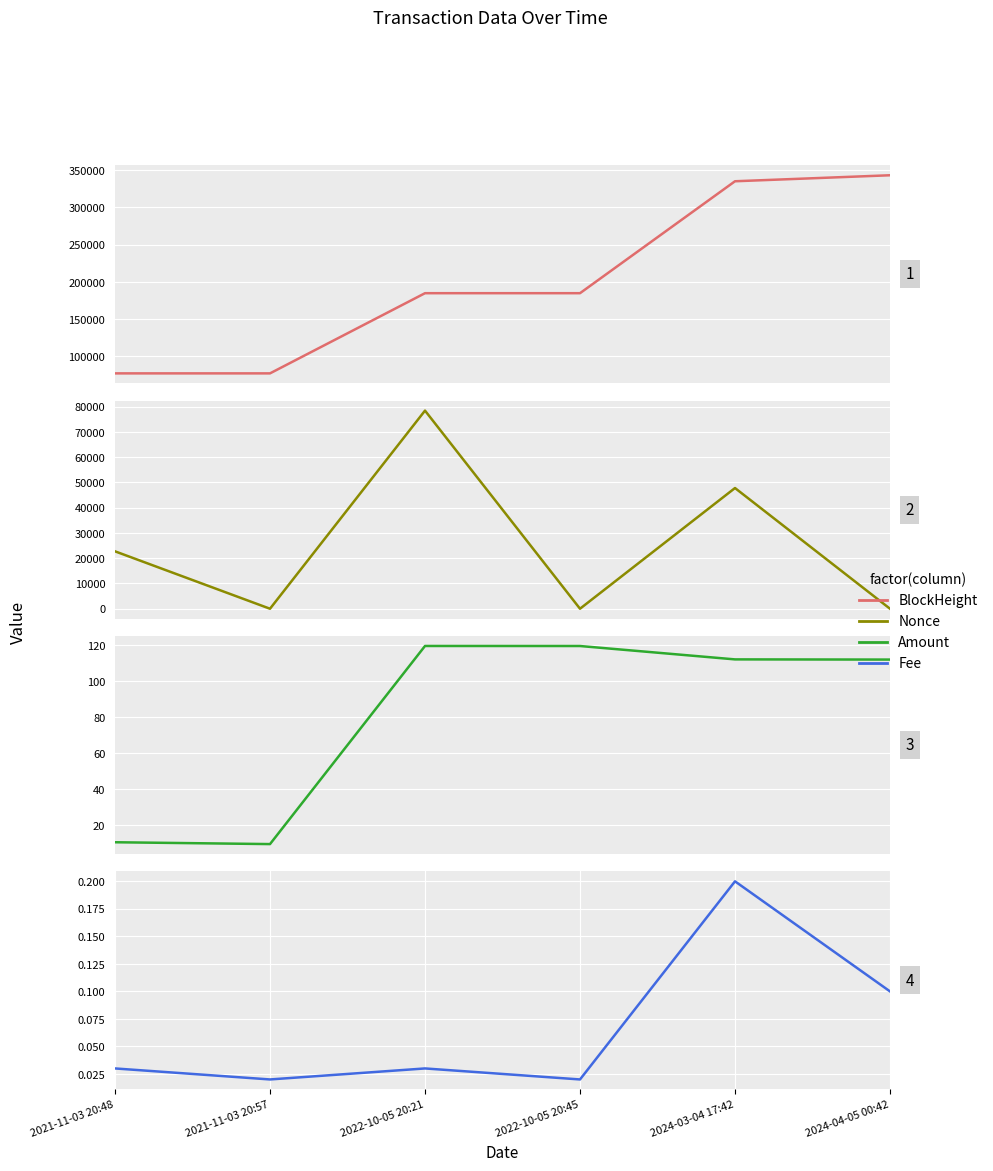

What is the difference between the second highest and second lowest values in the Nonce series?

47778.0